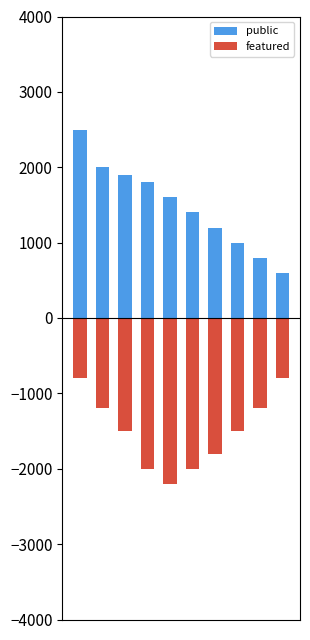

Is it true that featured equals -213 at 0?

False